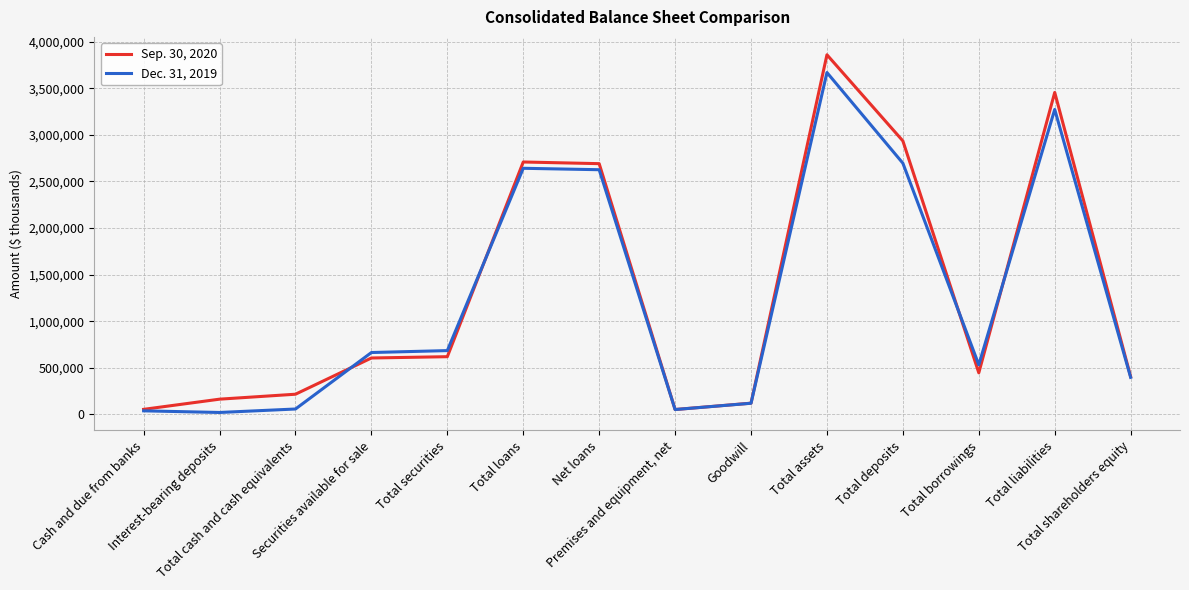

Count the number of categories in the chart.

14